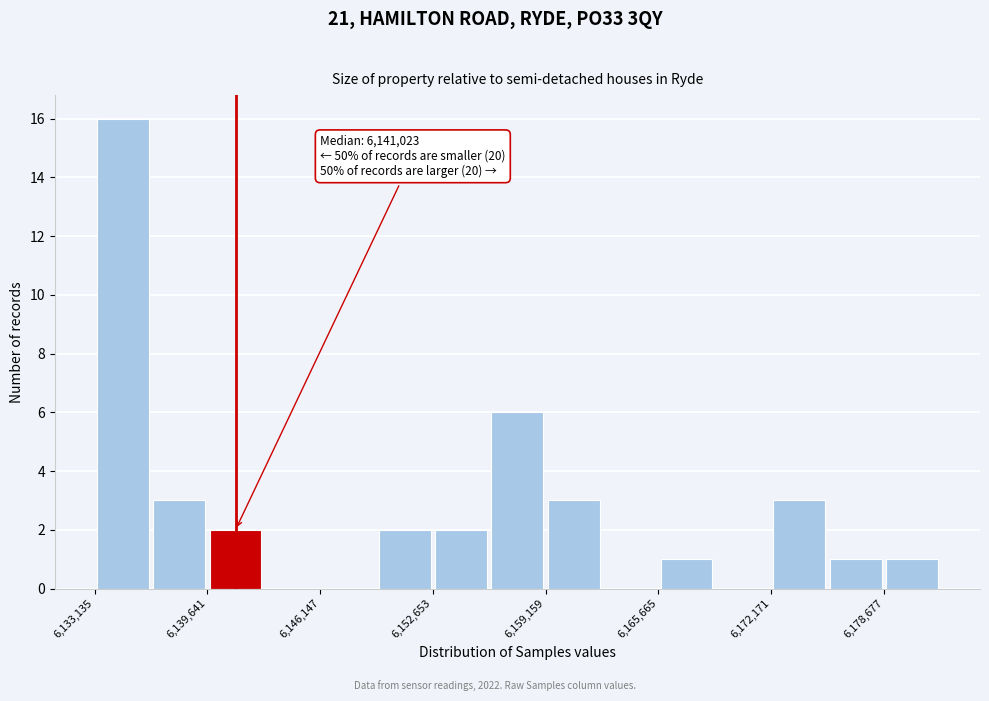

Read against the x-axis, roughly where is the centre of the tallest bar?

6135000